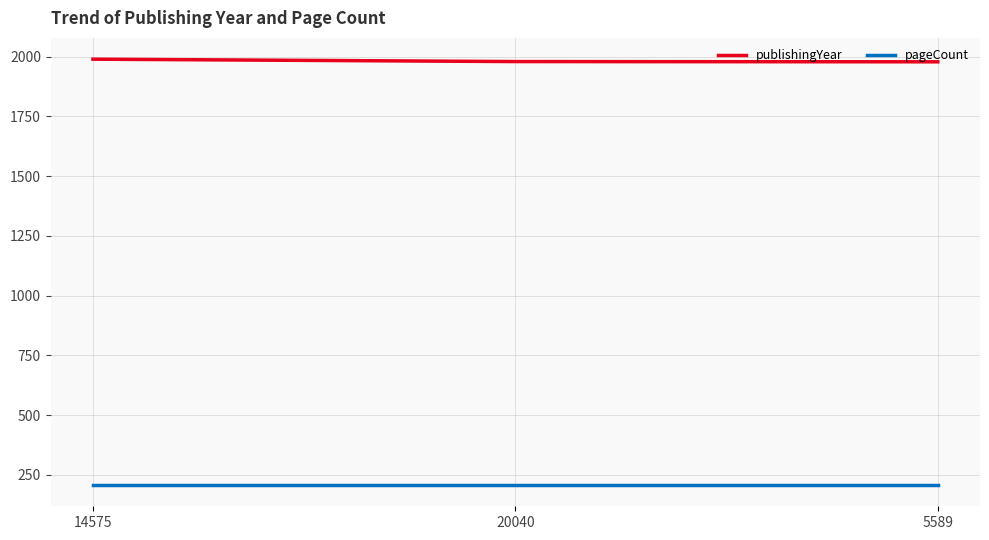

True or false: publishingYear has a value of 1989 at 14575.

True